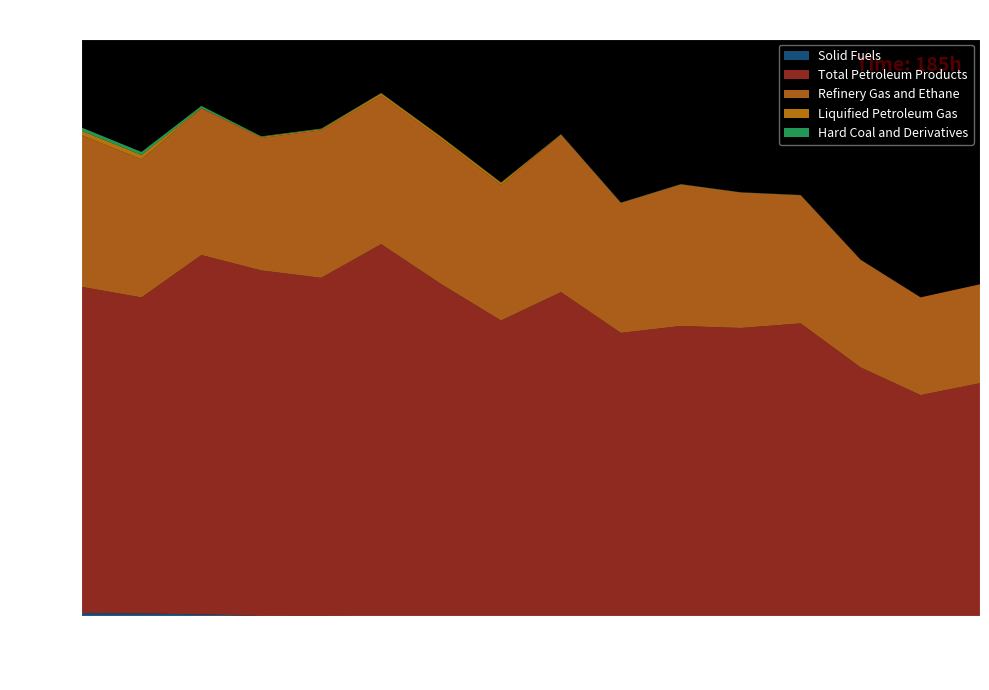

What is the difference between the highest and lowest values at 2008?

16837.8